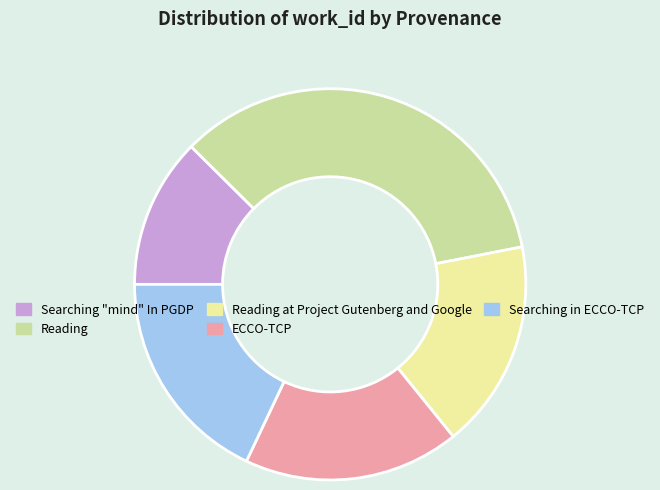

Is it true that Reading at Project Gutenberg and Google is 17% of the pie?

True